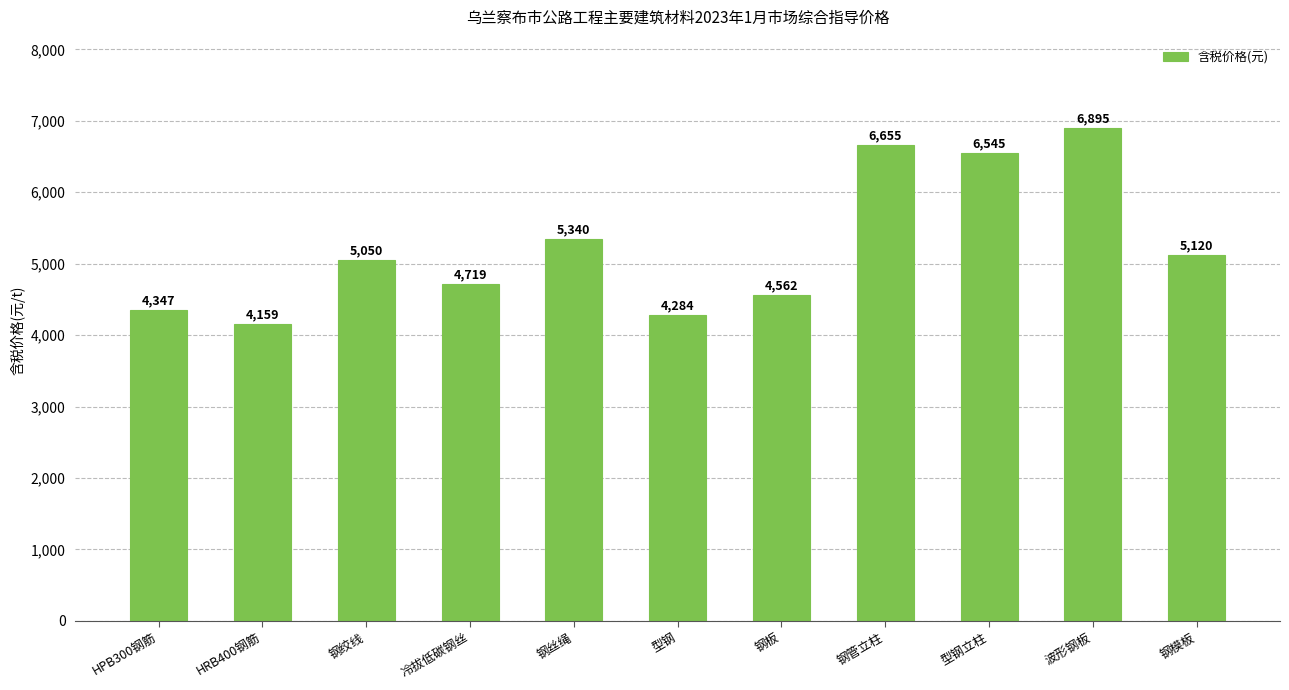

Rank the categories by value from highest to lowest.

波形钢板, 钢管立柱, 型钢立柱, 钢丝绳, 钢模板, 钢绞线, 冷拔低碳钢丝, 钢板, HPB300钢筋, 型钢, HRB400钢筋